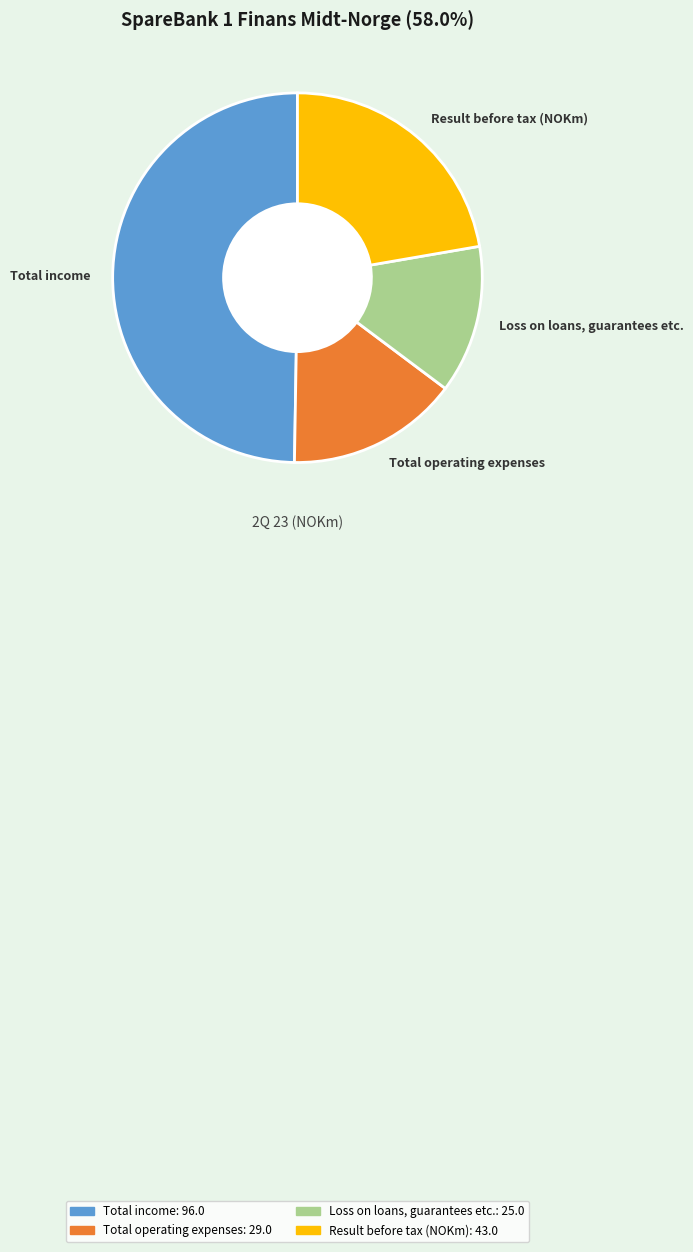

Count the number of slices in the pie.

4